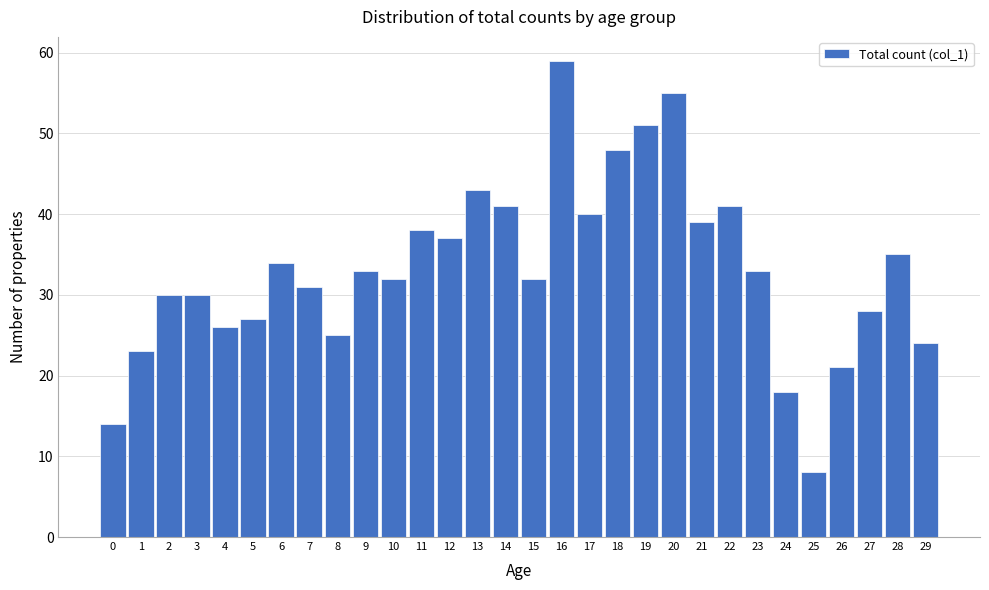

Reading left to right, extract all data points from this chart.

14	23	30	30	26	27	34	31	25	33	32	38	37	43	41	32	59	40	48	51	55	39	41	33	18	8	21	28	35	24